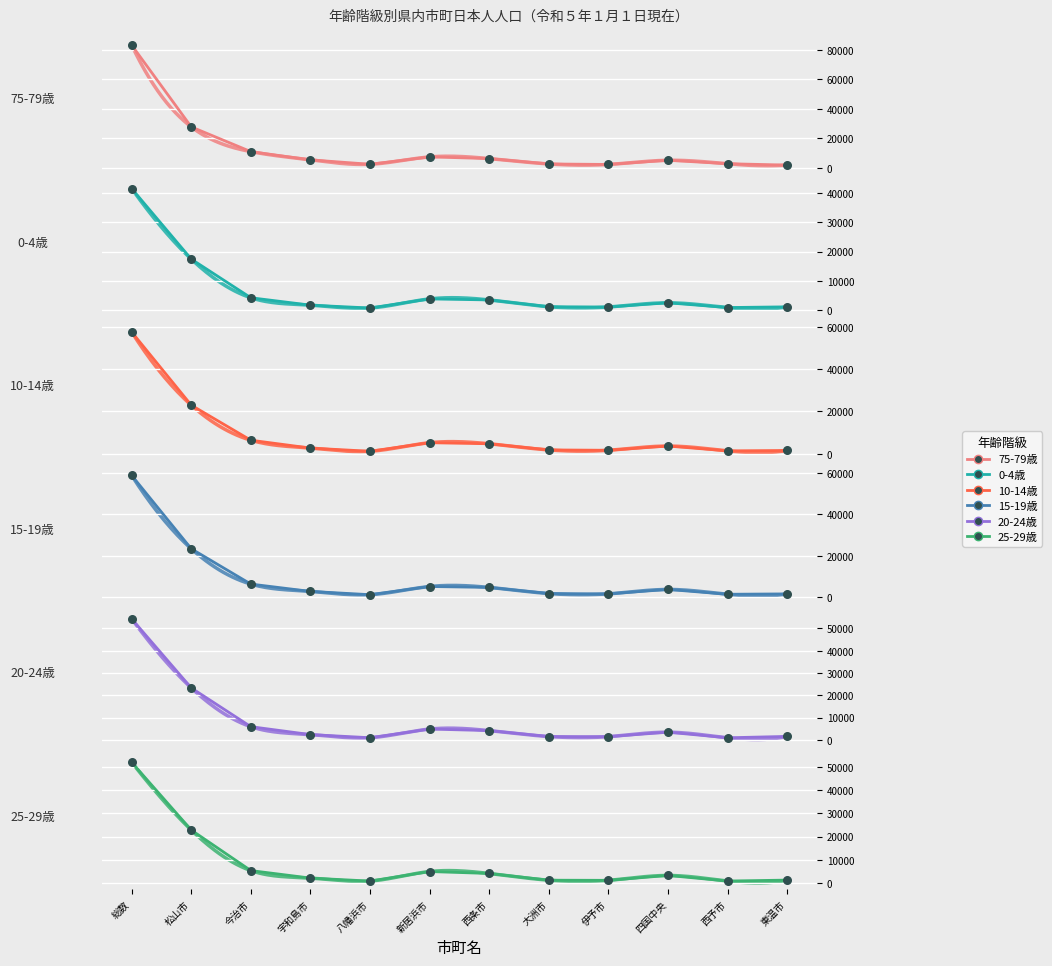

What are all the series names shown in the legend?

75-79歳, 0-4歳, 10-14歳, 15-19歳, 20-24歳, 25-29歳